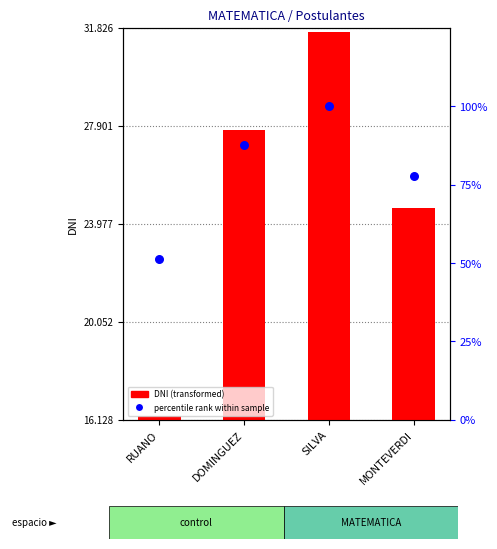

What are all the series names shown in the legend?

DNI, percentile rank within sample